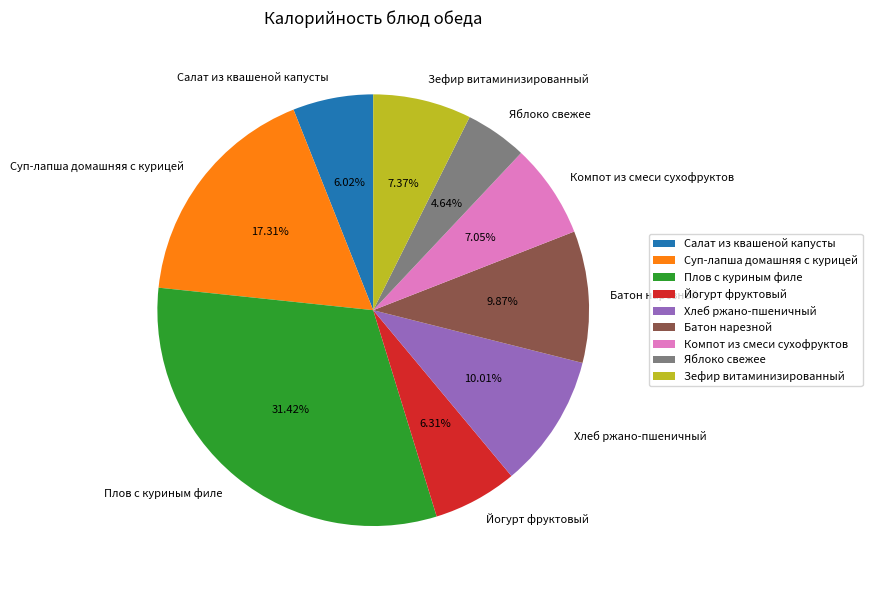

The Плов с куриным филе slice represents 31% of the pie. True or false?

True